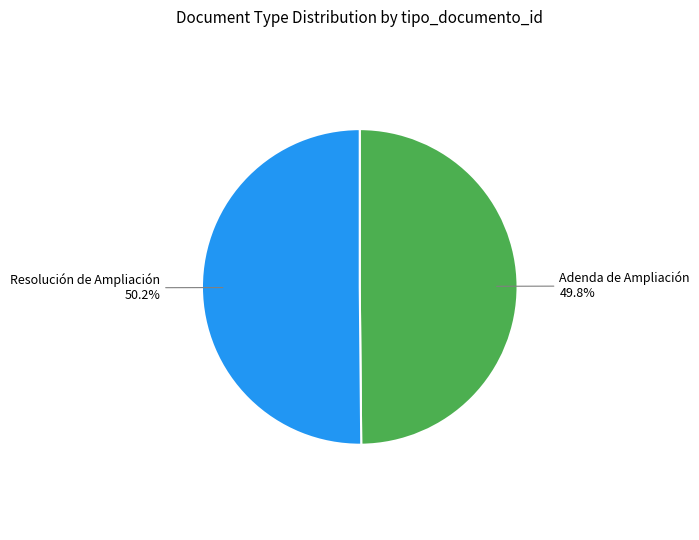

Is there any slice that represents more than half of the pie?

Yes